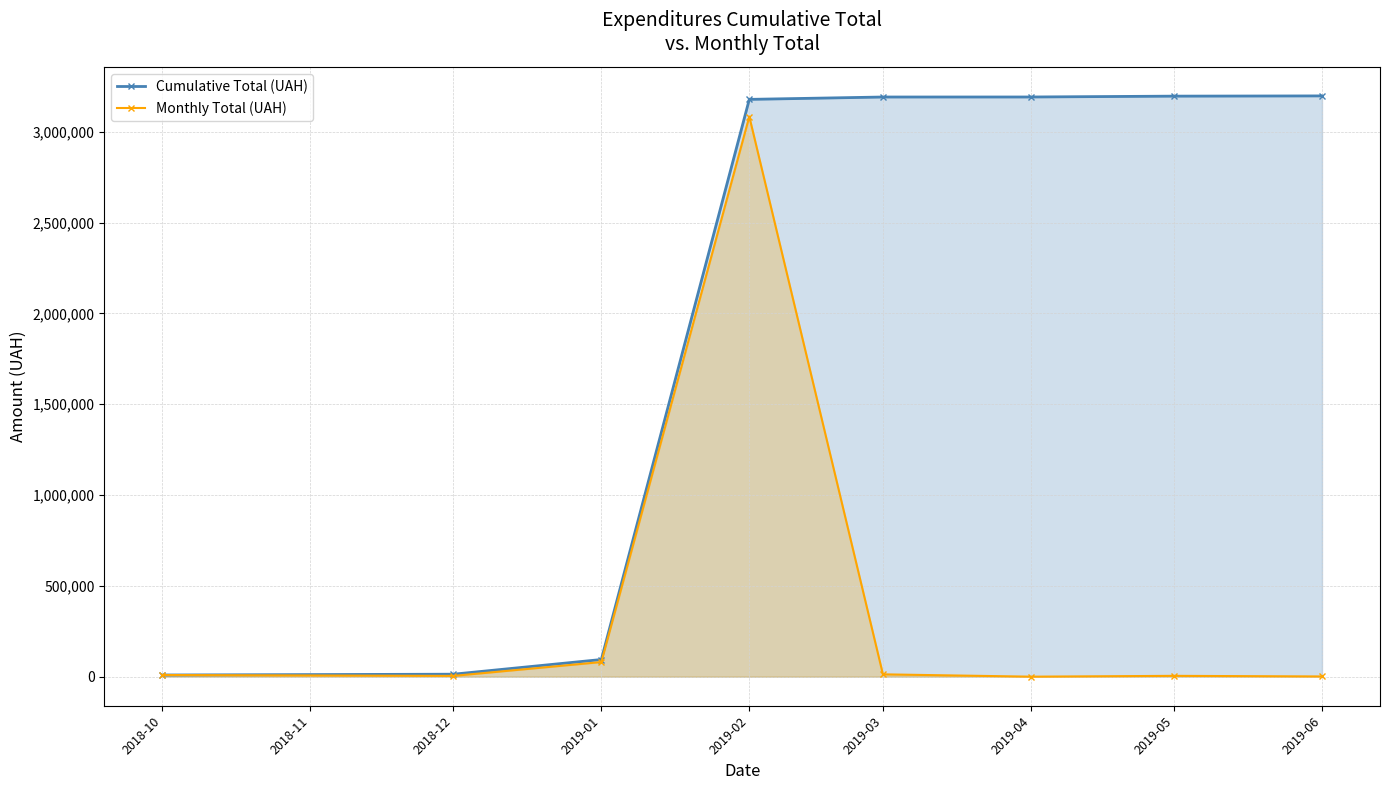

What is the label of the 3rd point from the left?

2019-01